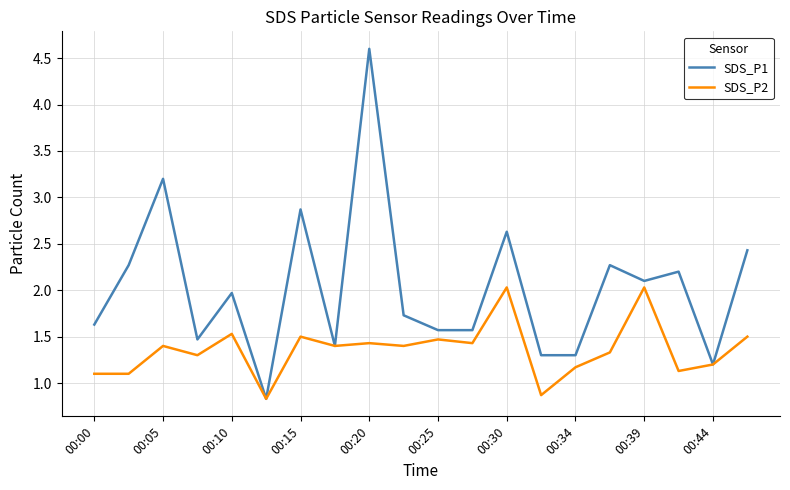

Which series has the largest range (max minus min)?

SDS_P1